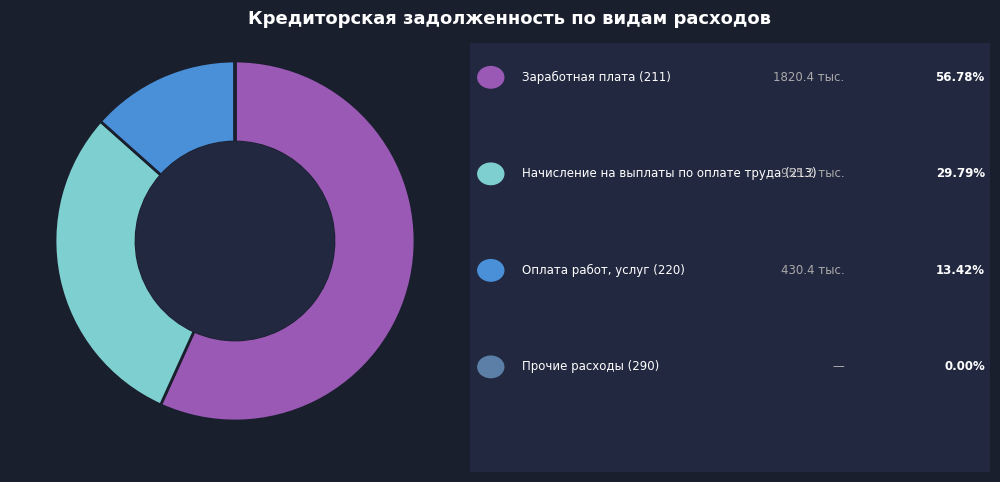

Is there a majority slice in this chart?

Yes